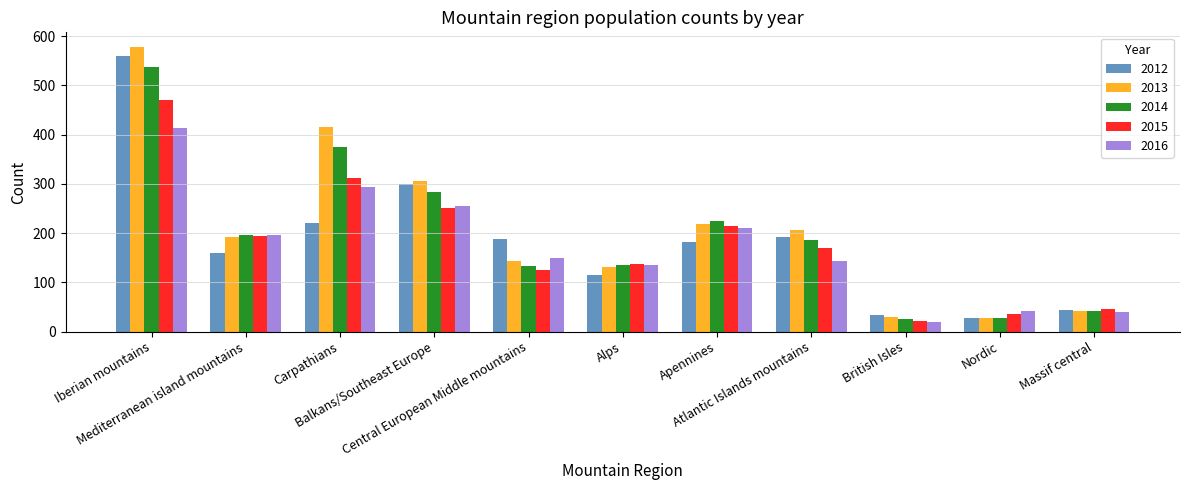

At which label does 2014 first exceed 187?

Iberian mountains